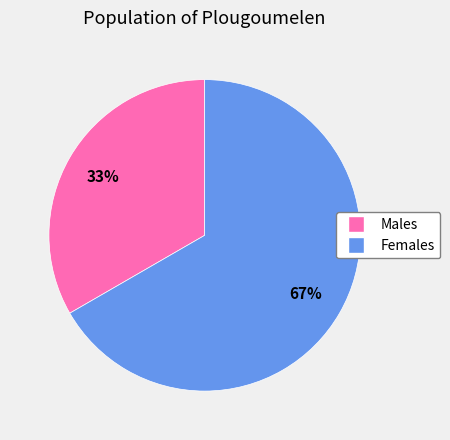

Is there a majority slice in this chart?

Yes